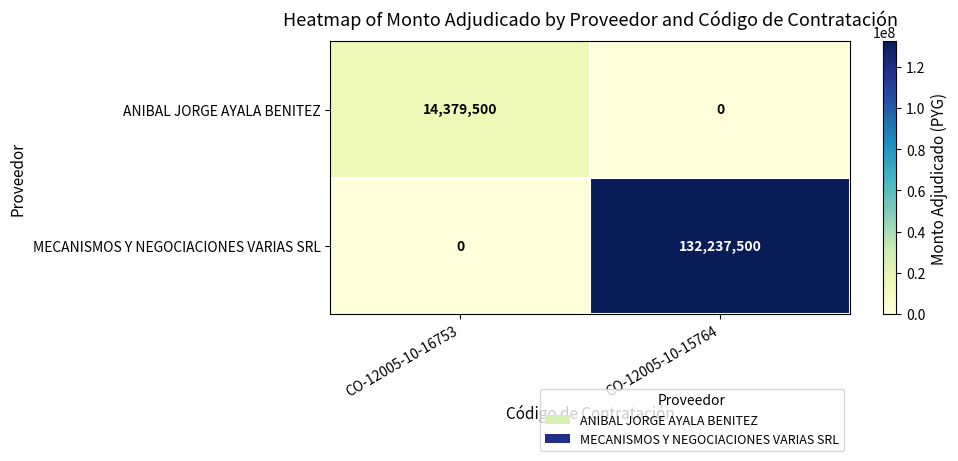

What is the average value of the MECANISMOS Y NEGOCIACIONES VARIAS SRL series?

66118750